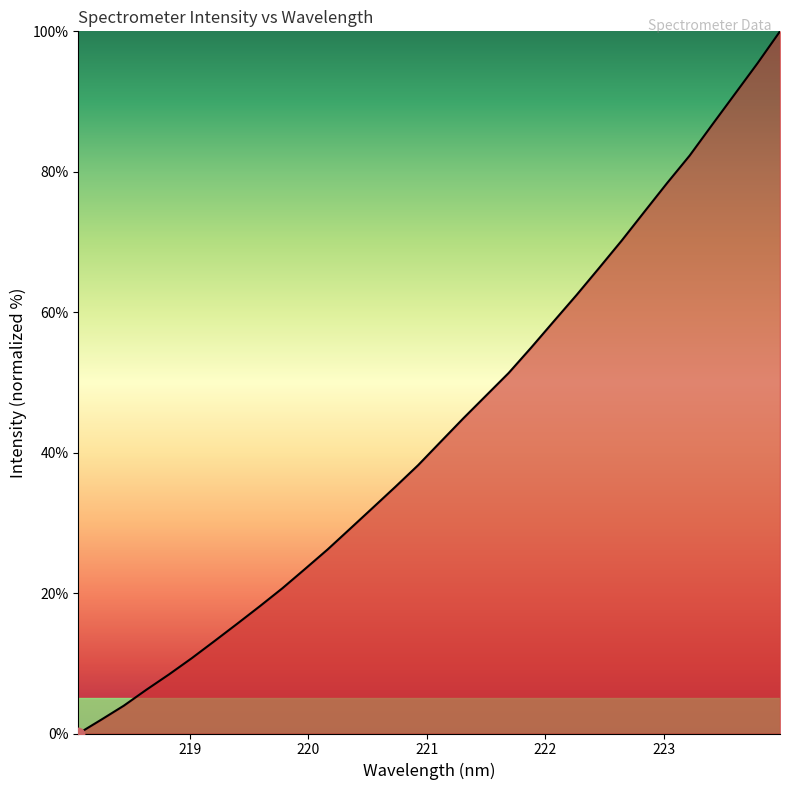

What is the difference between the maximum and minimum values?

100.0